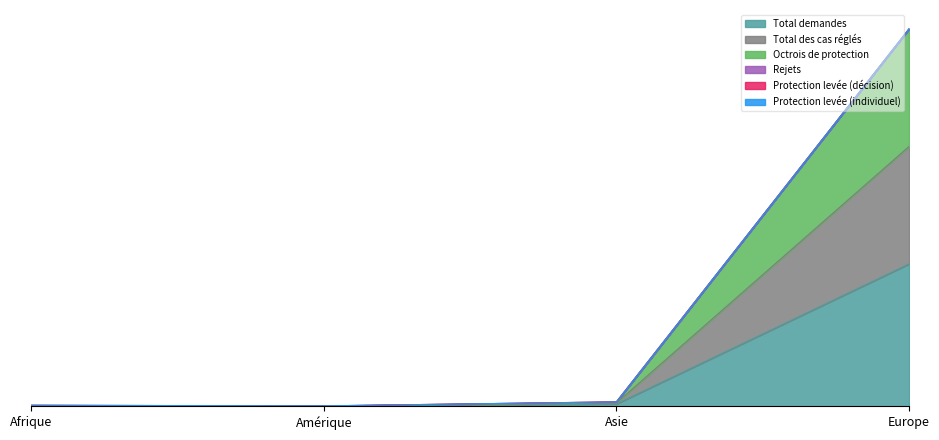

Which has a higher value, Amérique or Afrique?

Afrique